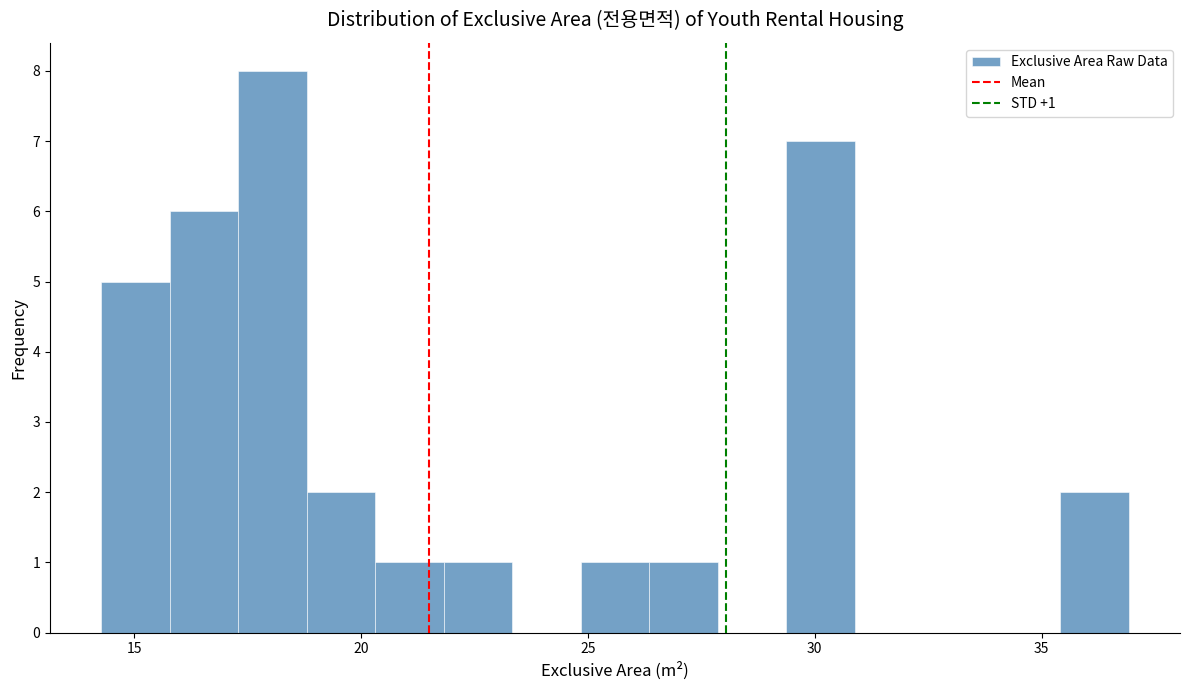

Read against the x-axis, roughly where is the centre of the tallest bar?

18.0